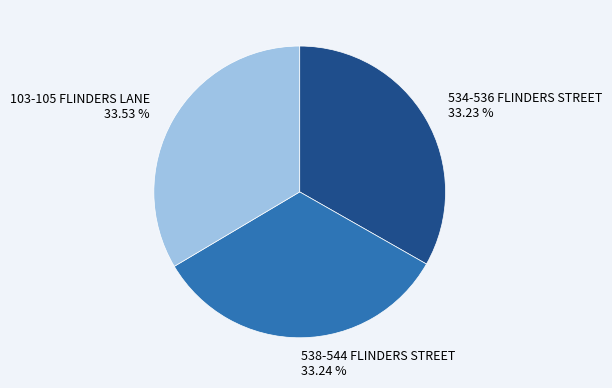

Does any single category account for the majority?

No